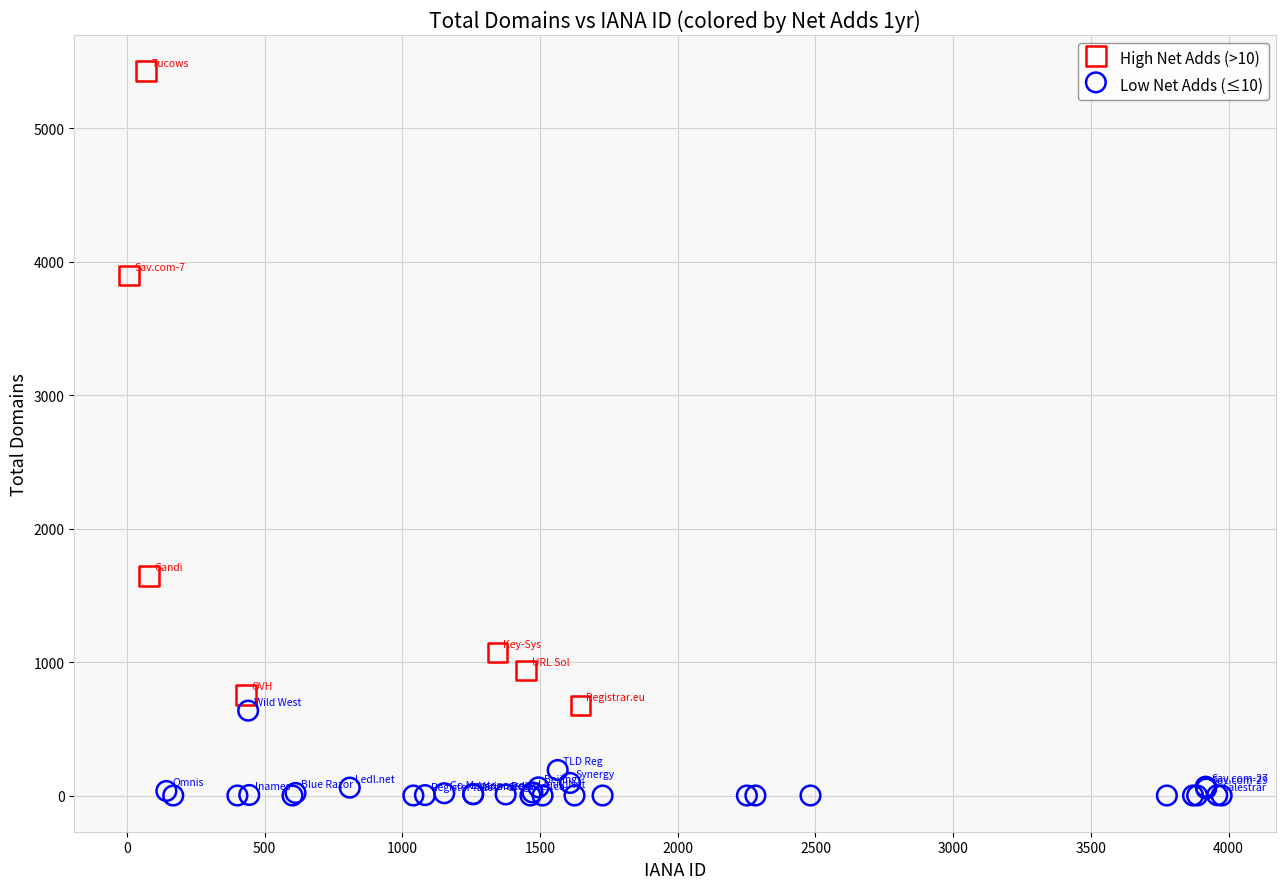

Which series reaches the minimum Y coordinate?

Low Net Adds (≤10)